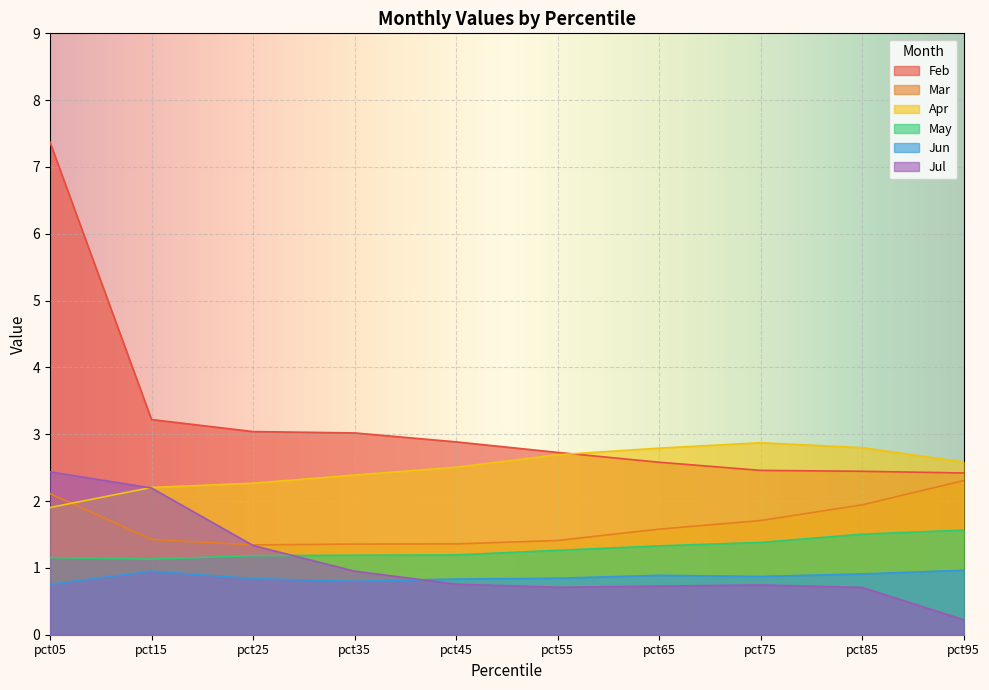

The value of Mar at pct65 is 1.6. True or false?

True